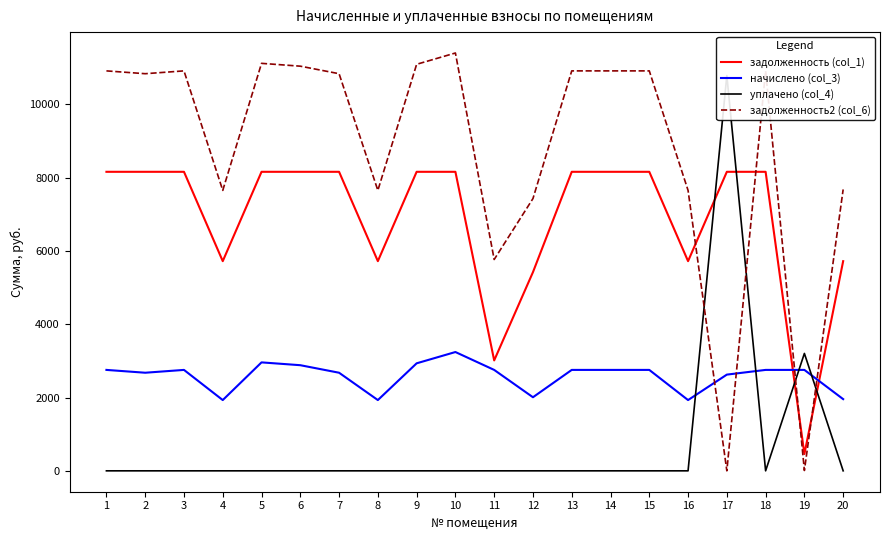

How many values in уплачено (col_4) are above zero?

2